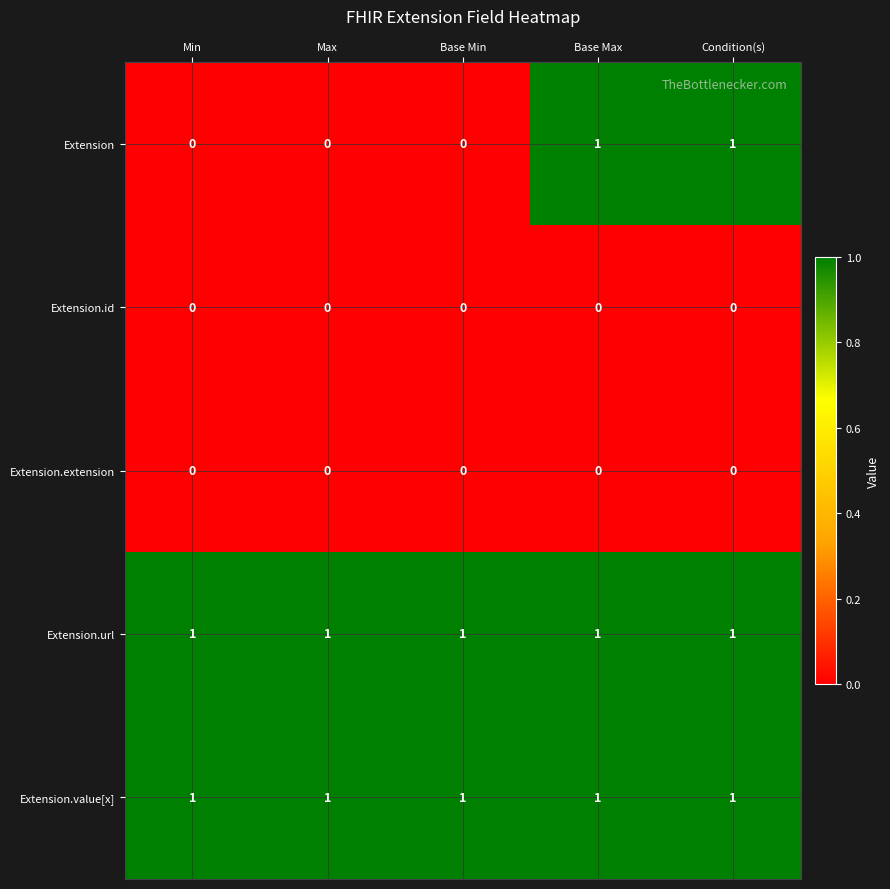

How many distinct data groups are displayed?

5